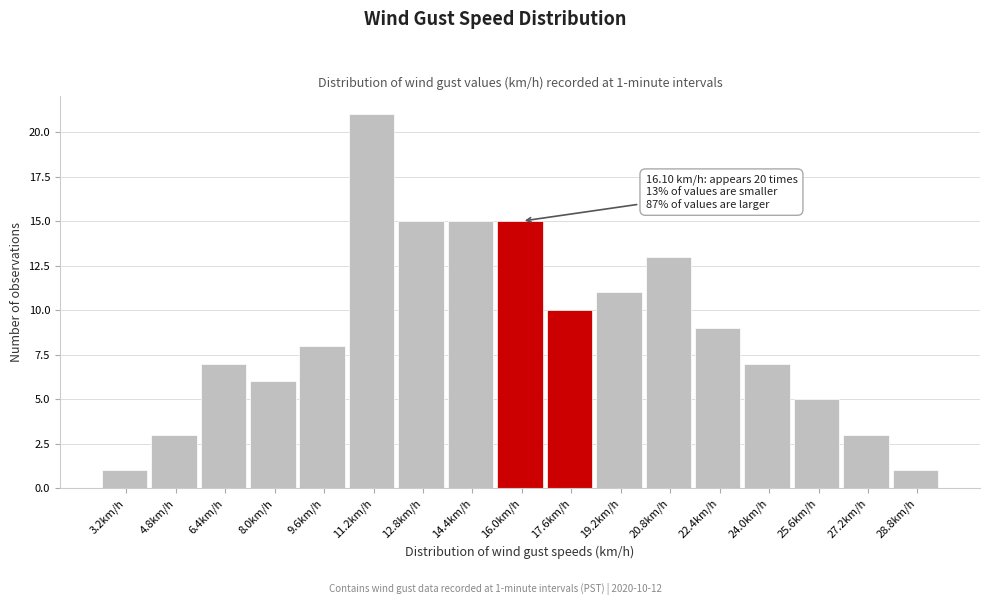

Over which range of the x-axis is the bar tallest?

10.4 to 12.0